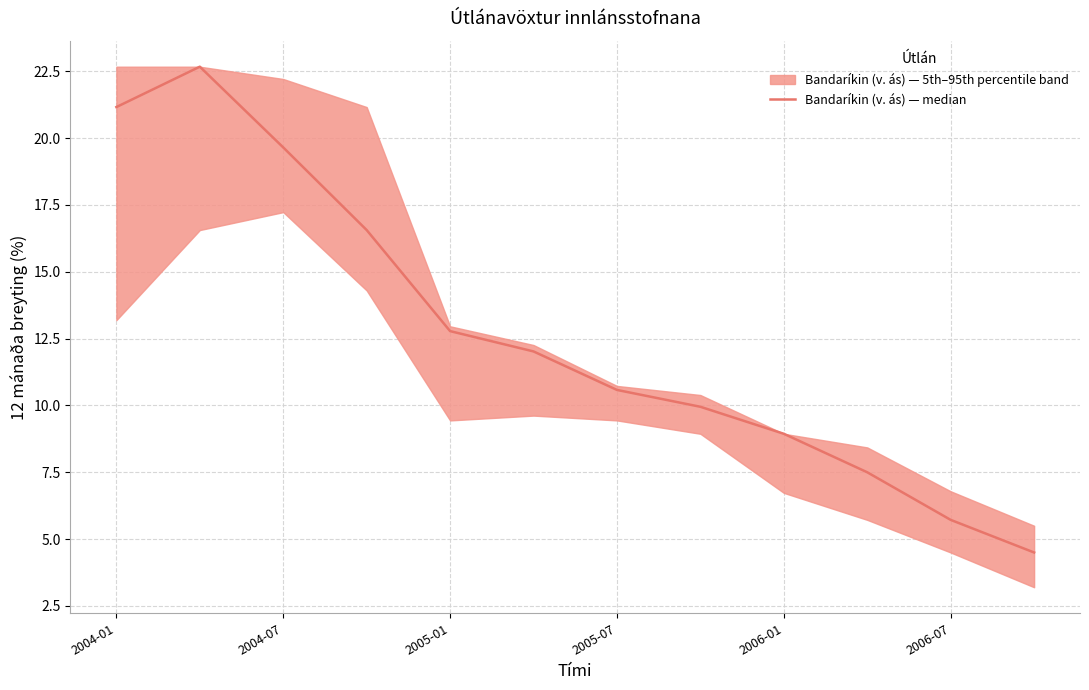

How many distinct data groups are displayed?

1